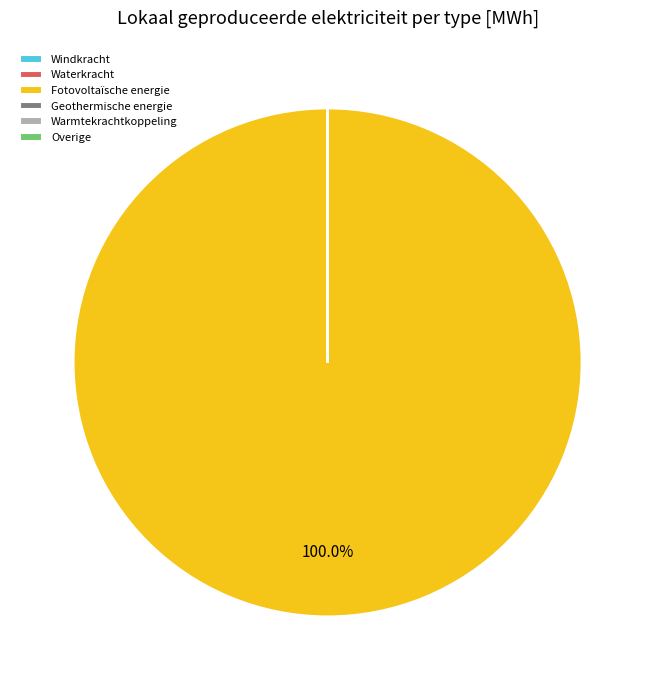

Is there a majority slice in this chart?

Yes